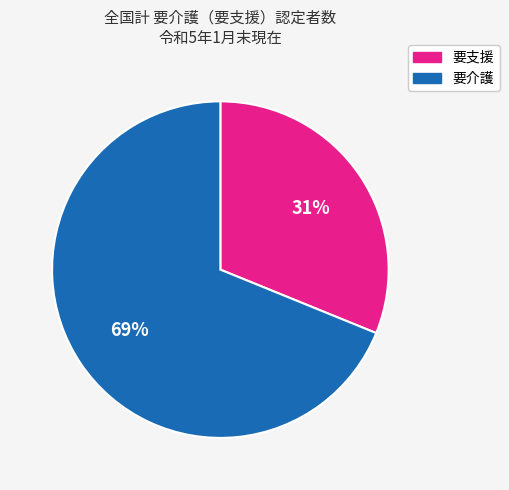

Is there a majority slice in this chart?

Yes